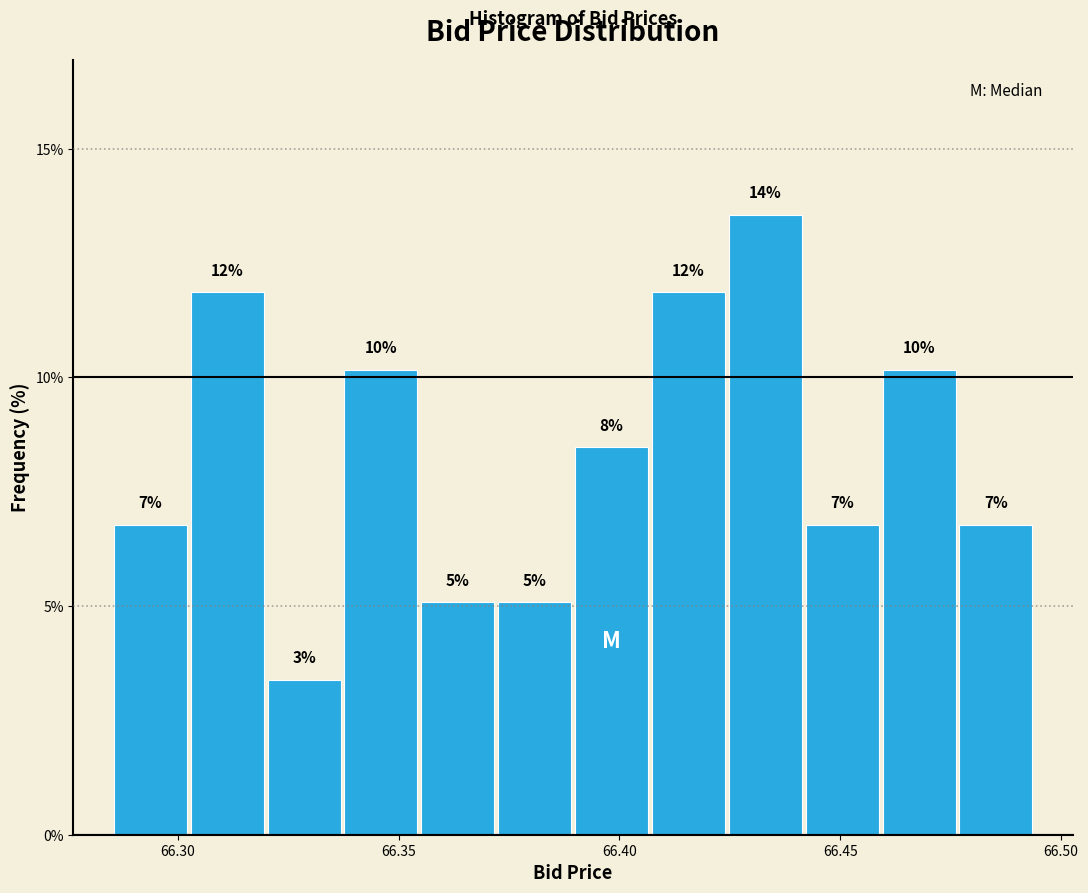

Around what value on the x-axis is the tallest bar? Give the approximate position of its centre, as read against the axis.

66.435